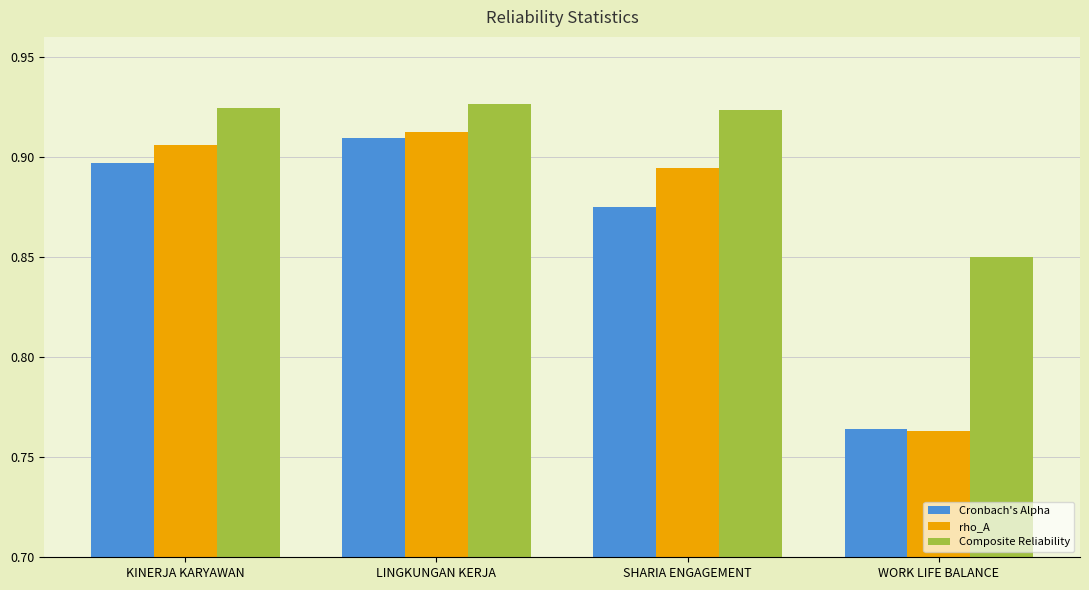

How many groups of bars are there?

4